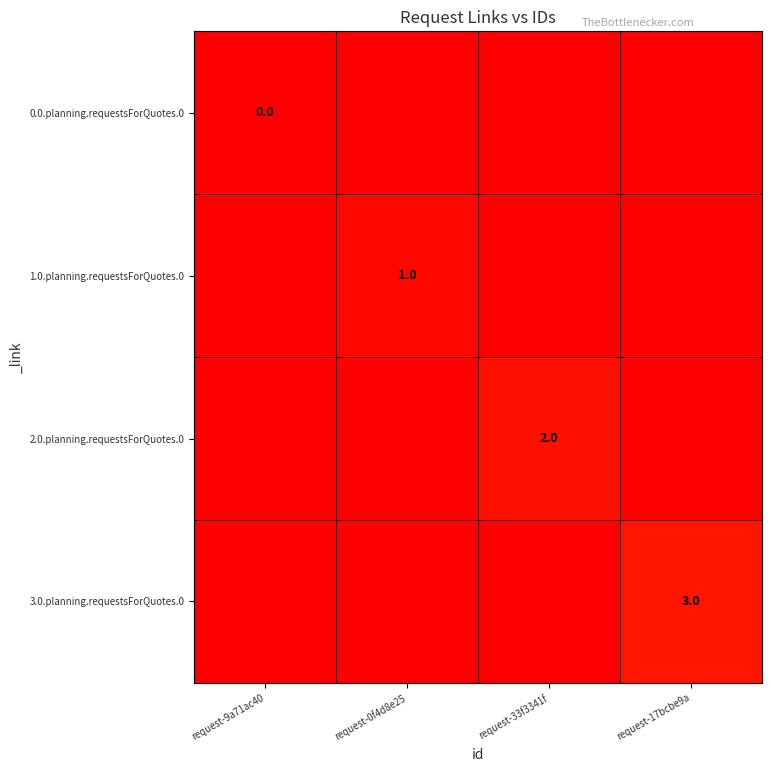

How many values in the 1.0.planning.requestsForQuotes.0 series are below 99?

1